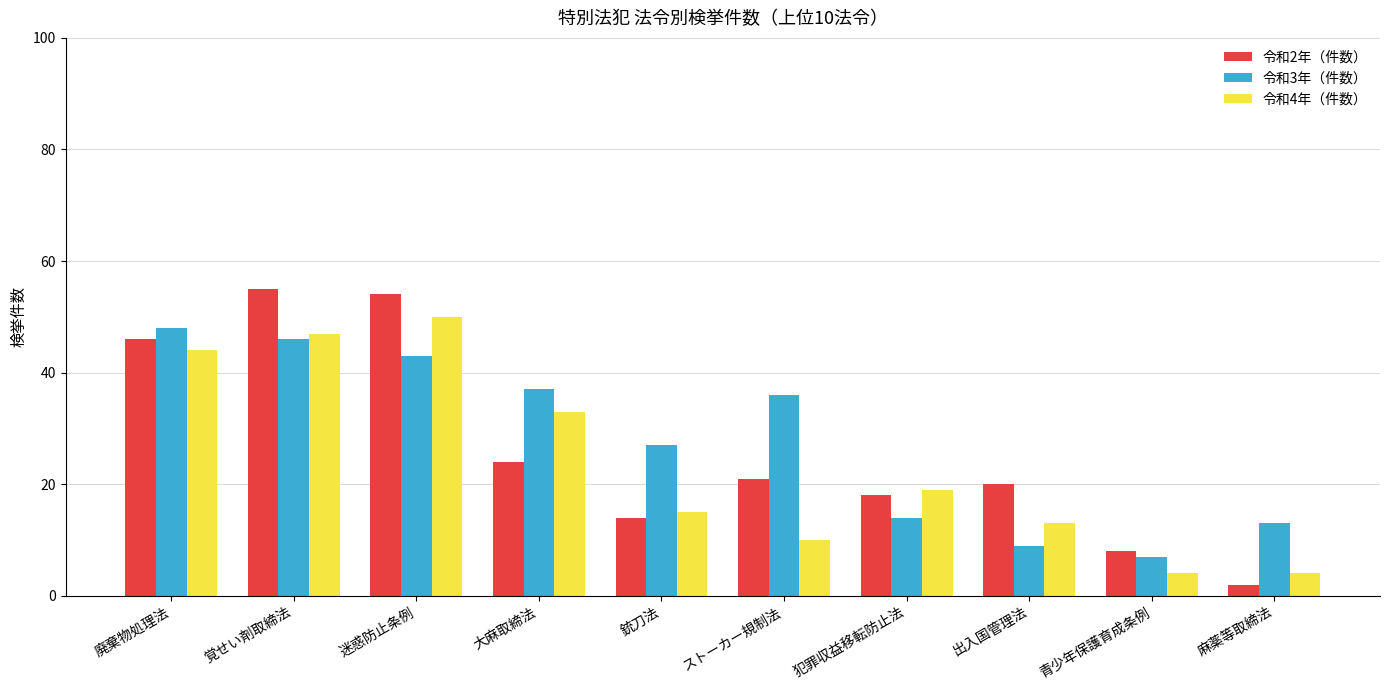

Which series has the widest spread of values?

令和2年（件数）